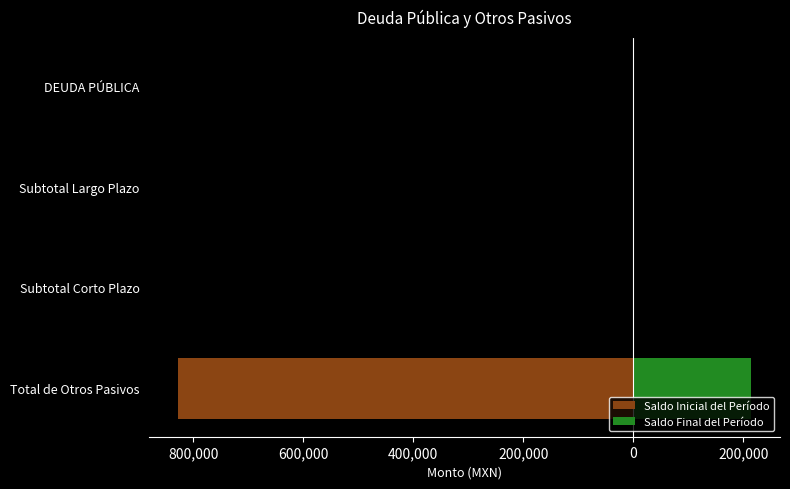

What are all the series names shown in the legend?

Saldo Inicial del Período, Saldo Final del Período